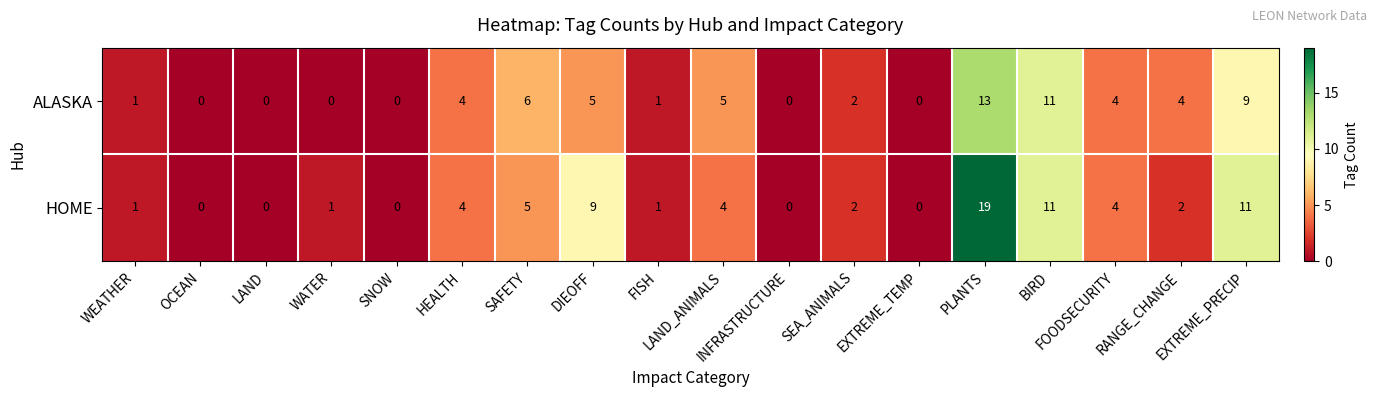

Which series has the largest total across all categories?

HOME